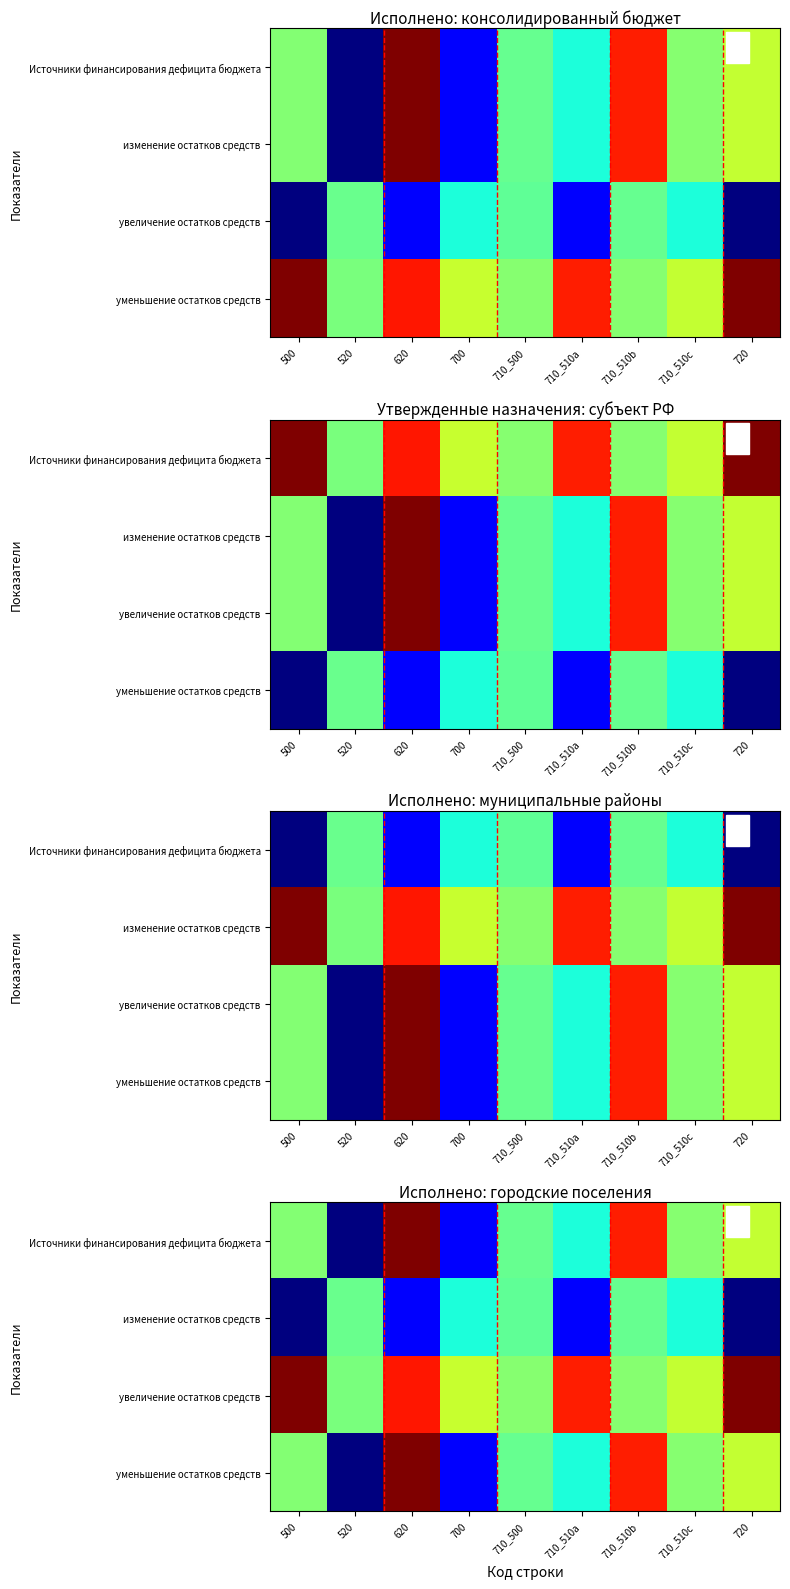

Rank the series at 710_510b from highest to lowest value.

Источники финансирования дефицита бюджета, уменьшение остатков средств, увеличение остатков средств, изменение остатков средств